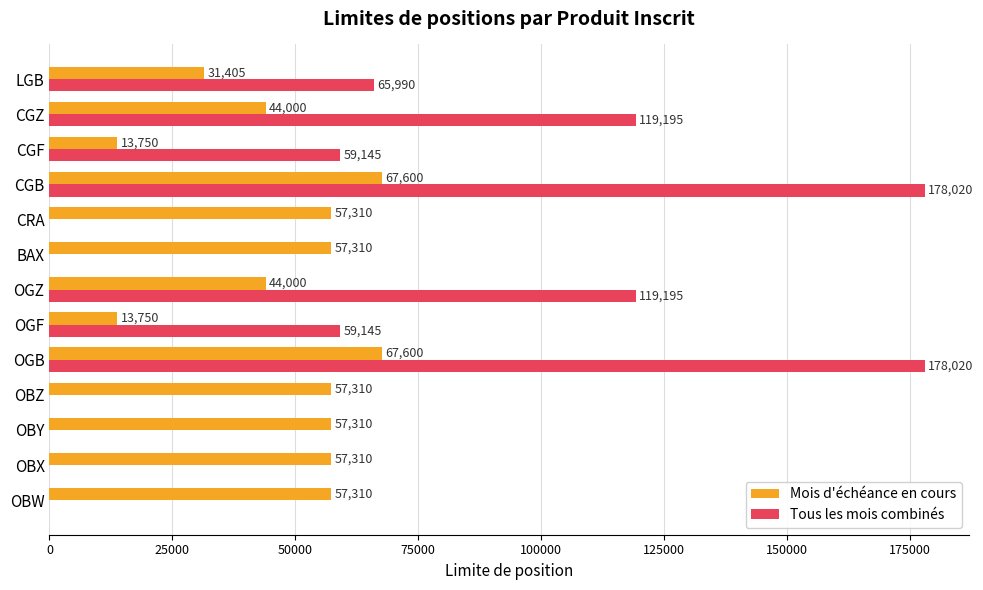

The value of Tous les mois combinés at CGB is 88117. True or false?

False